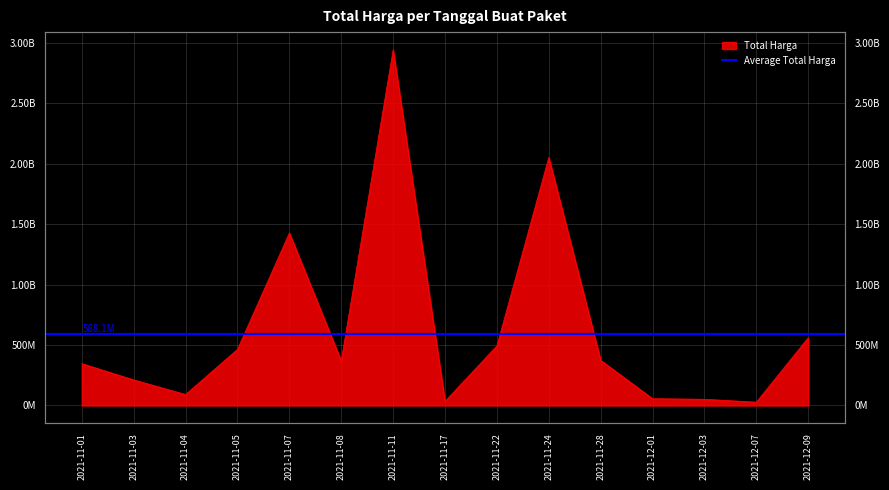

What is the change in value from 2021-12-01 to 2021-12-03?

-4551800